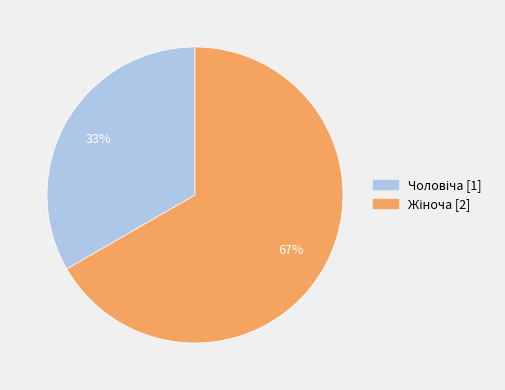

Is there a majority slice in this chart?

Yes